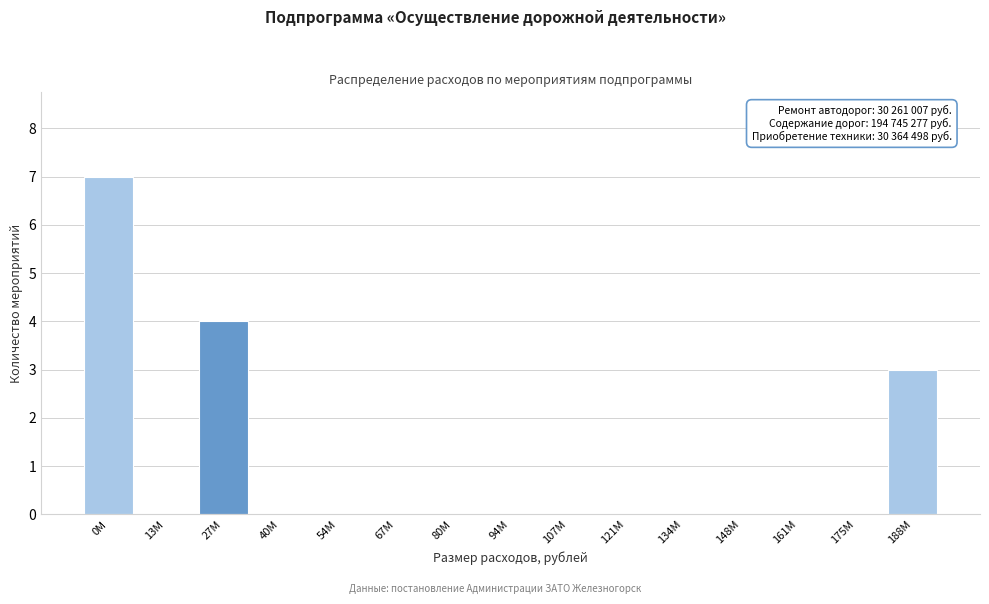

Reading left to right, transcribe all the data shown in this chart.

0M=7	13M=0	27M=4	40M=0	54M=0	67M=0	80M=0	94M=0	107M=0	121M=0	134M=0	148M=0	161M=0	175M=0	188M=3